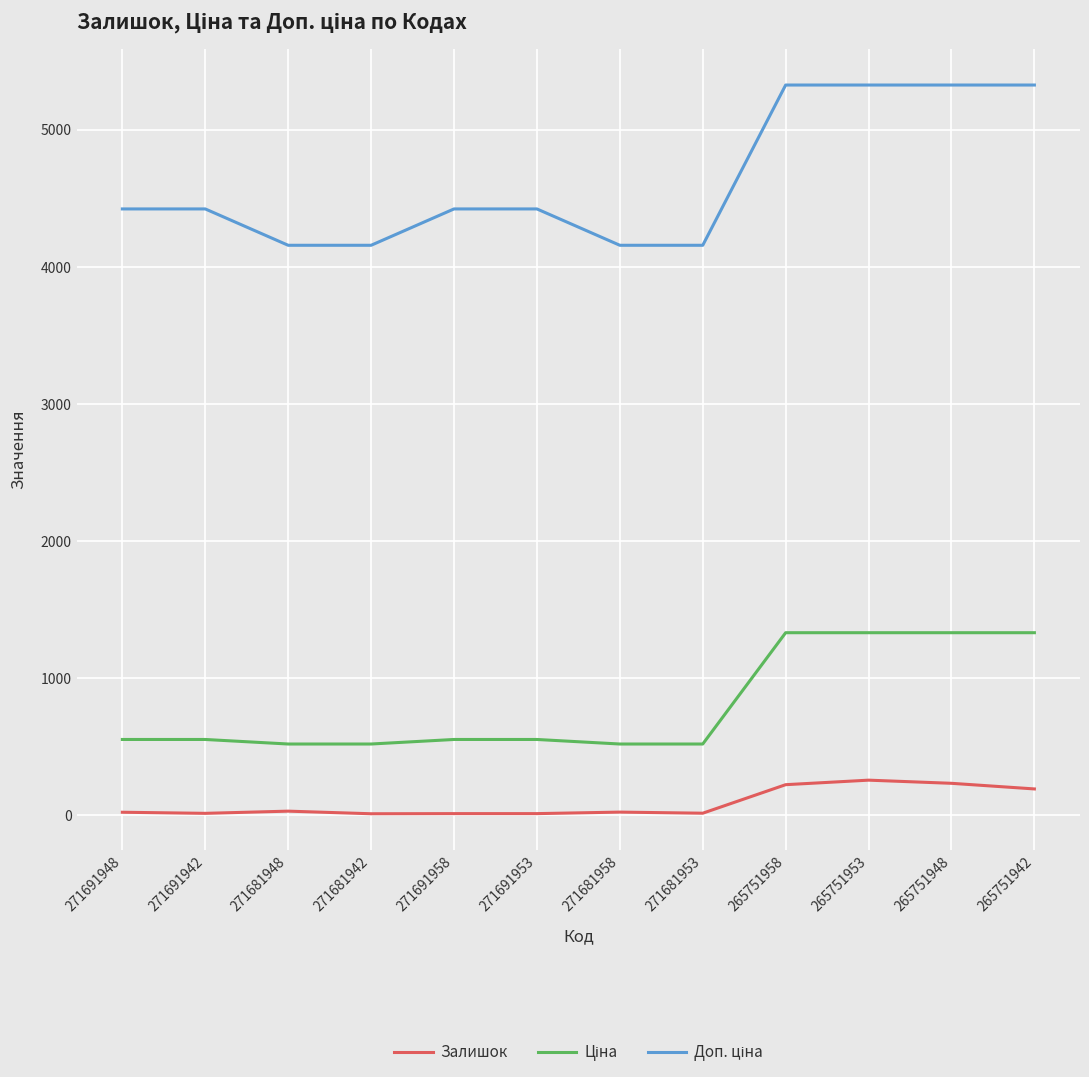

Is it true that Залишок equals 256.0 at 265751953?

True